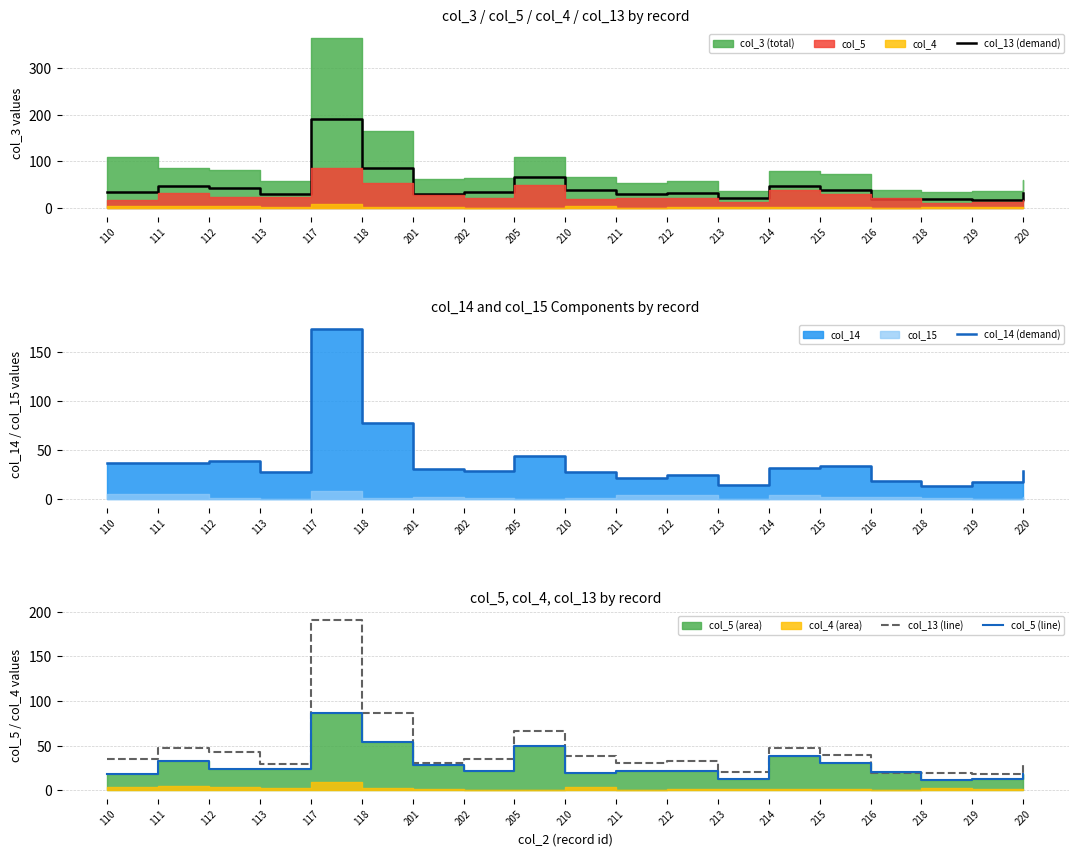

At which category does col_5 (line) reach its first local peak?

111